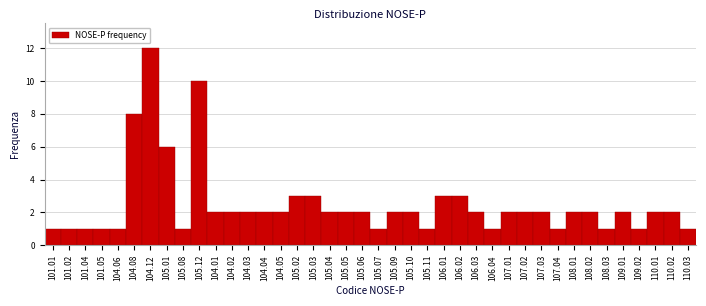

What is the label of the 8th bar from the right?

108.01